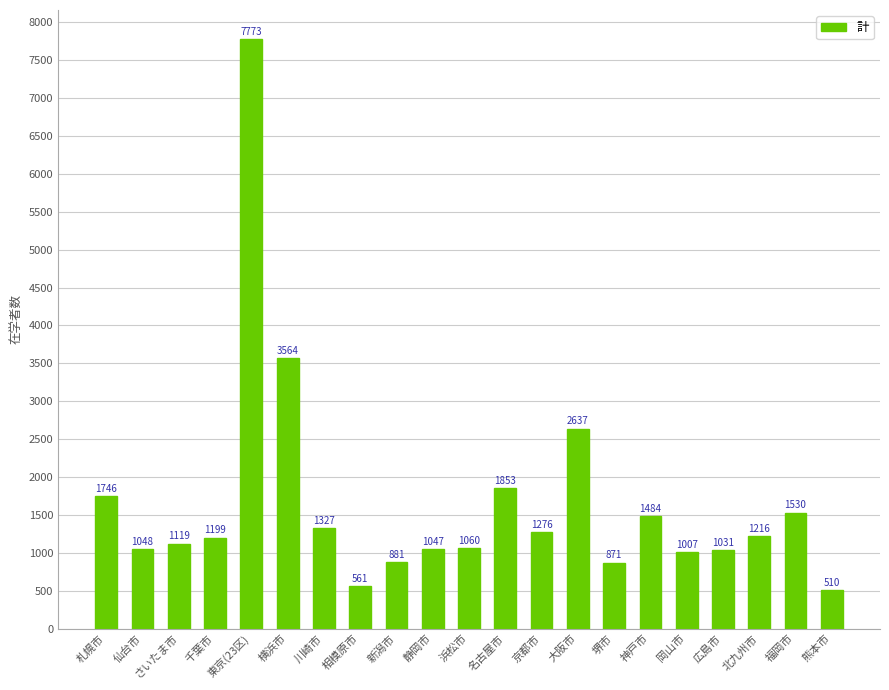

The value at 横浜市 is 3564. True or false?

True